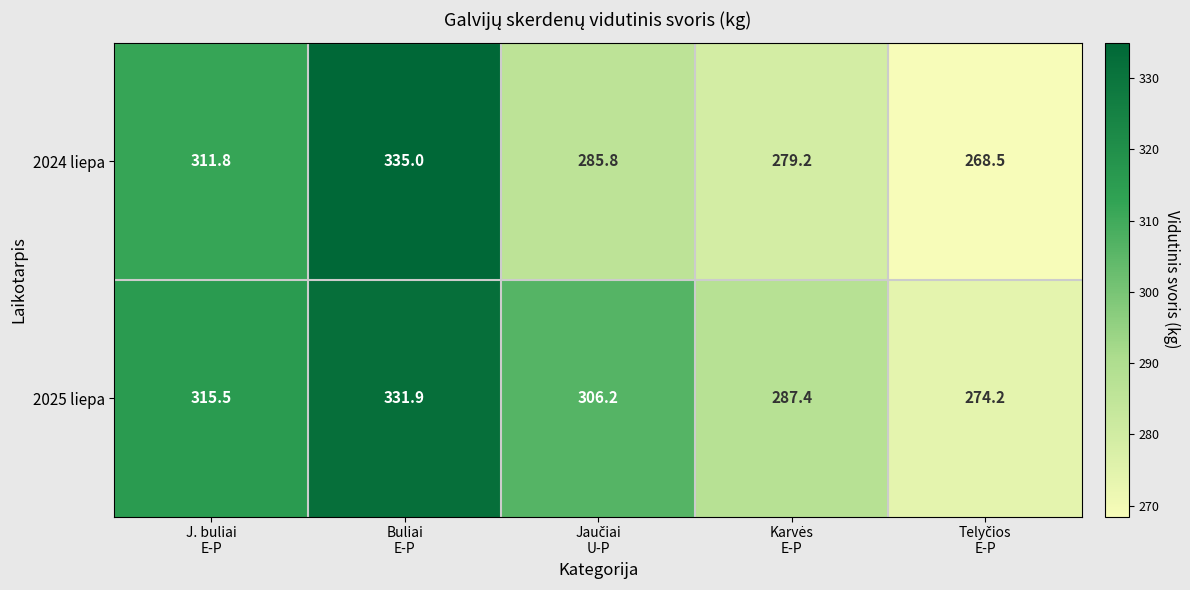

Reading left to right, list all the values displayed in this chart.

2024 liepa: 311.8	335.0	285.8	279.2	268.5
2025 liepa: 315.5	331.9	306.2	287.4	274.2